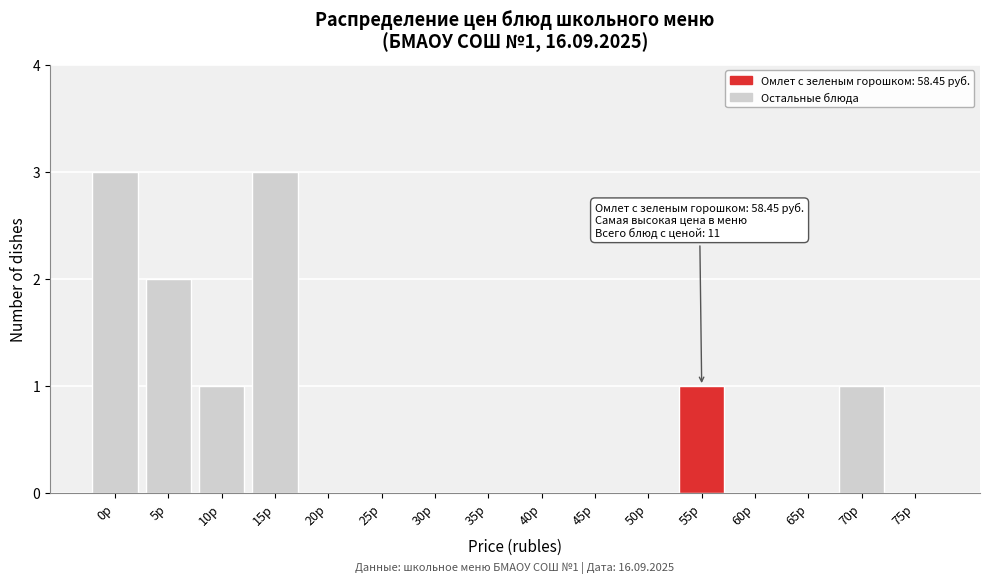

Reading left to right, extract all data points from this chart.

0р=3	5р=2	10р=1	15р=3	20р=0	25р=0	30р=0	35р=0	40р=0	45р=0	50р=0	55р=1	60р=0	65р=0	70р=1	75р=0